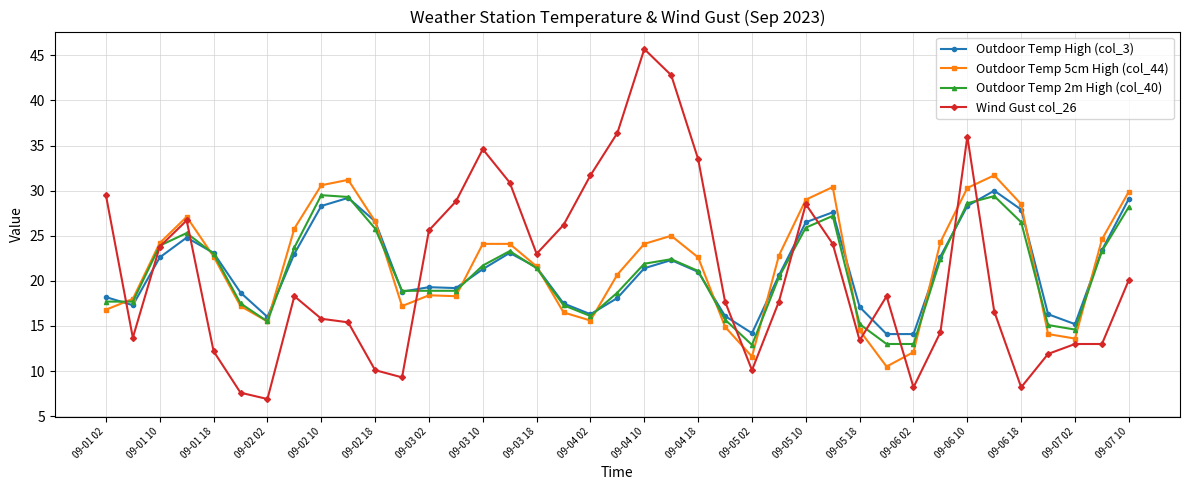

What is the minimum value shown in the chart?

6.9